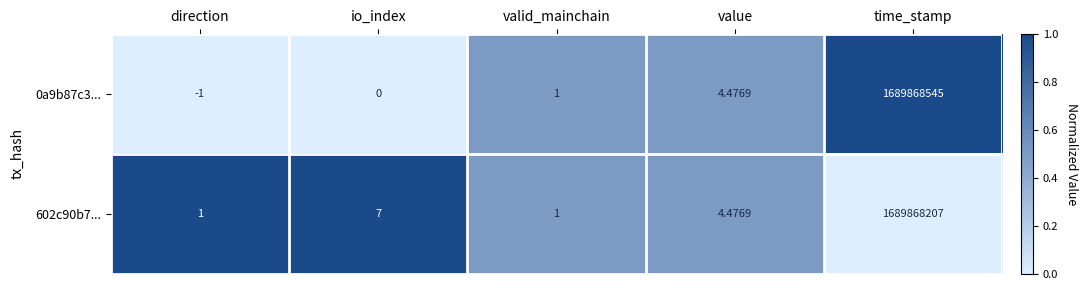

How many distinct data groups are displayed?

2